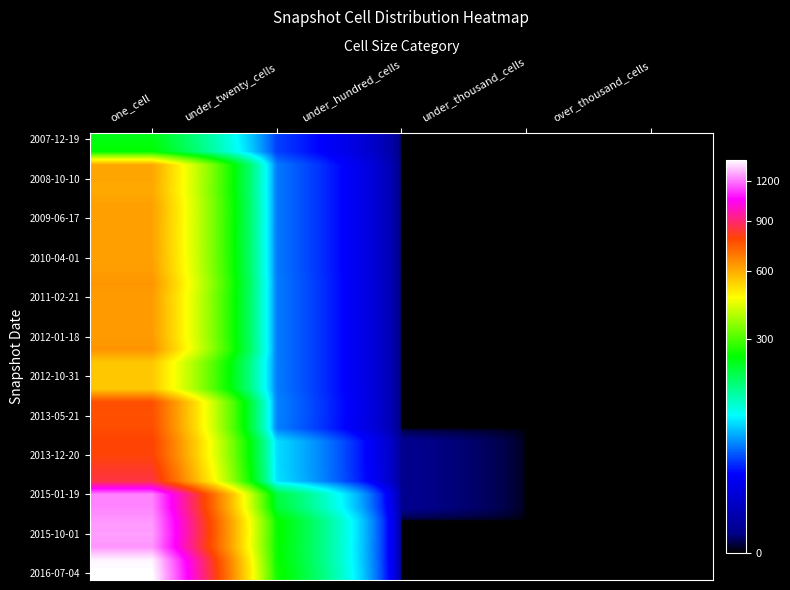

What is the total value across all series at under_hundred_cells?

6